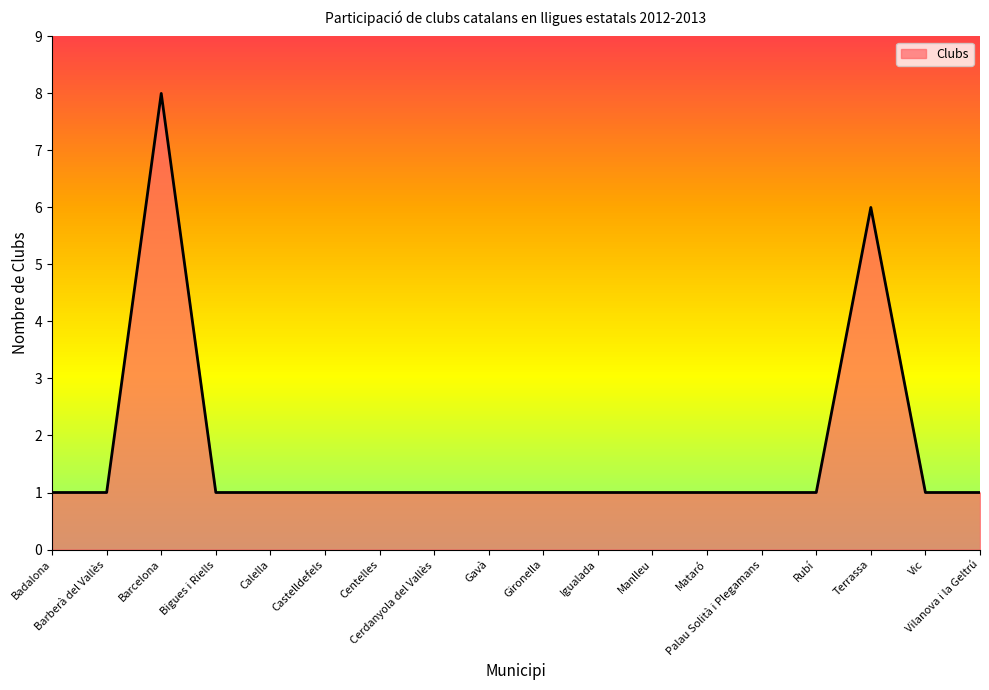

What is the maximum value shown in the chart?

8